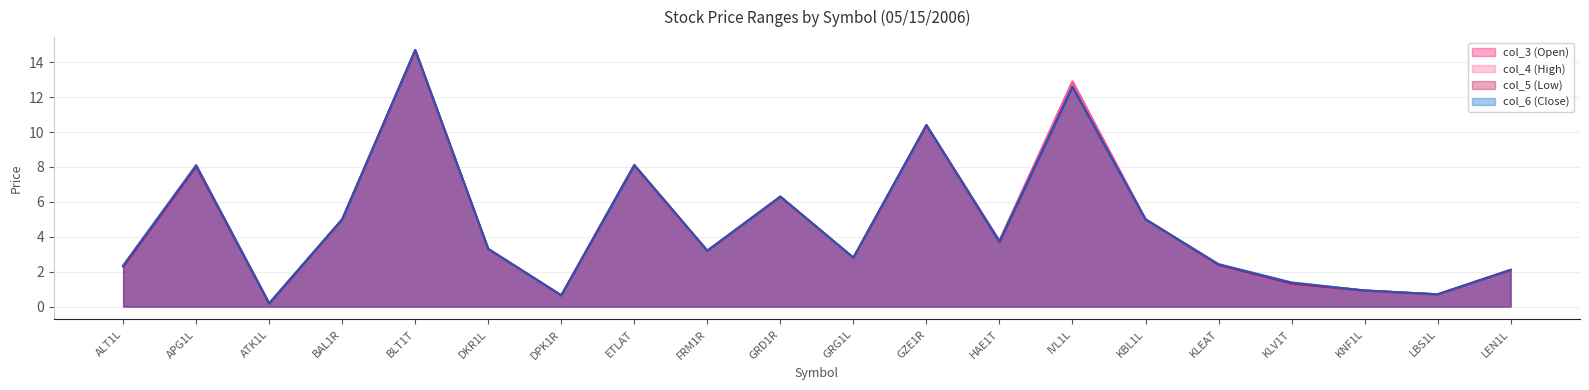

How many interior local valleys does the col_6 (Close) series have?

6